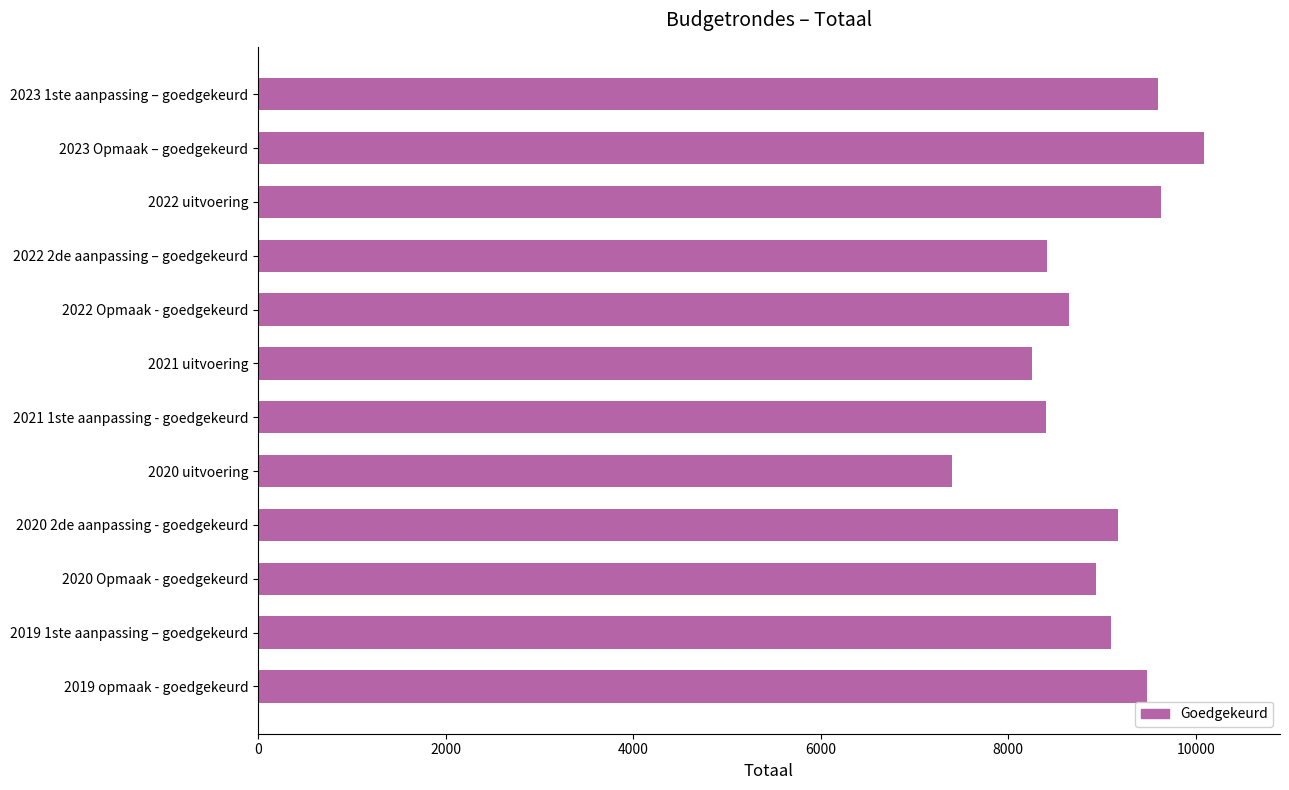

Is it true that the value at 2020 uitvoering is 10447?

False